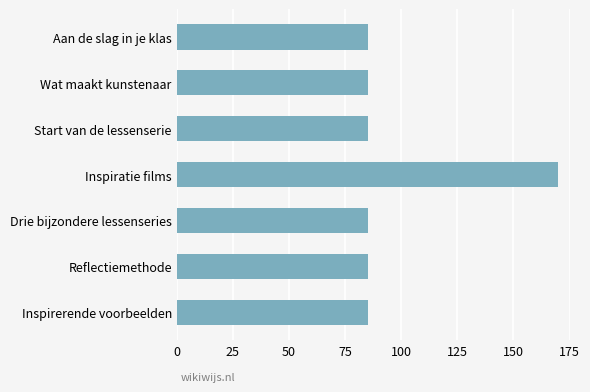

What is the difference between the maximum and minimum values?

85.0